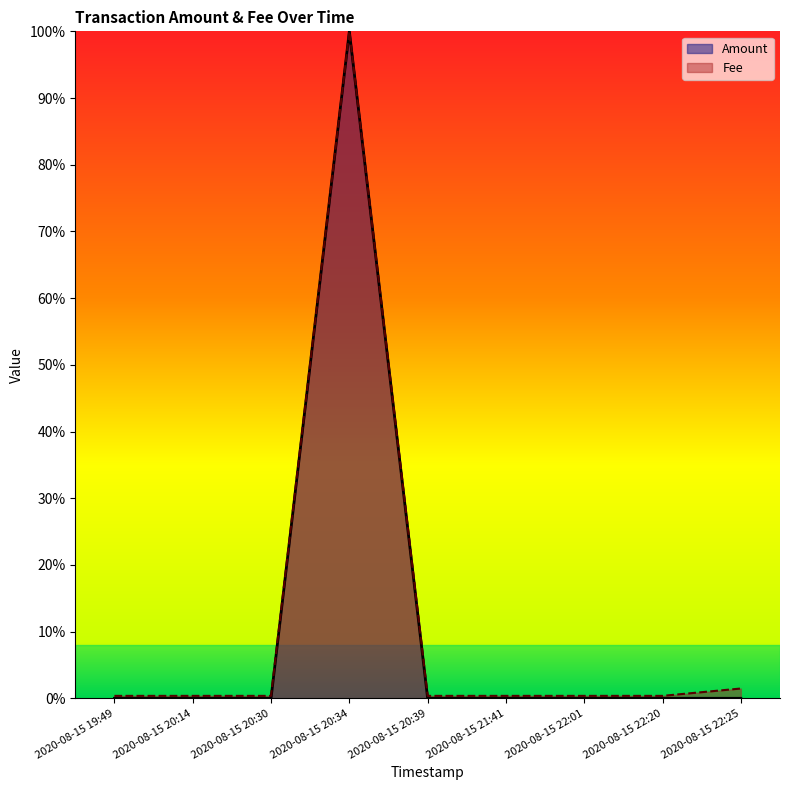

Reading left to right, transcribe all the data shown in this chart.

Amount: 2020-08-15 19:49=0.0	2020-08-15 20:14=0.0	2020-08-15 20:30=0.0	2020-08-15 20:34=1.0	2020-08-15 20:39=0.0	2020-08-15 21:41=0.0	2020-08-15 22:01=0.0	2020-08-15 22:20=0.0	2020-08-15 22:25=0.0
Fee: 2020-08-15 19:49=0.0	2020-08-15 20:14=0.0	2020-08-15 20:30=0.0	2020-08-15 20:34=1.0	2020-08-15 20:39=0.0	2020-08-15 21:41=0.0	2020-08-15 22:01=0.0	2020-08-15 22:20=0.0	2020-08-15 22:25=0.0